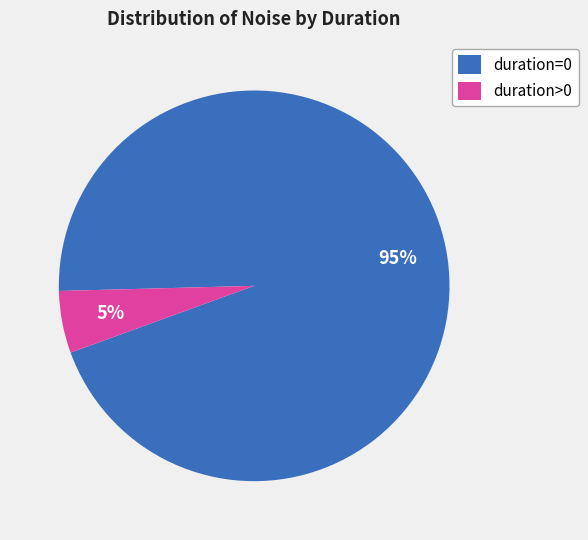

How many slices are in this pie chart?

2